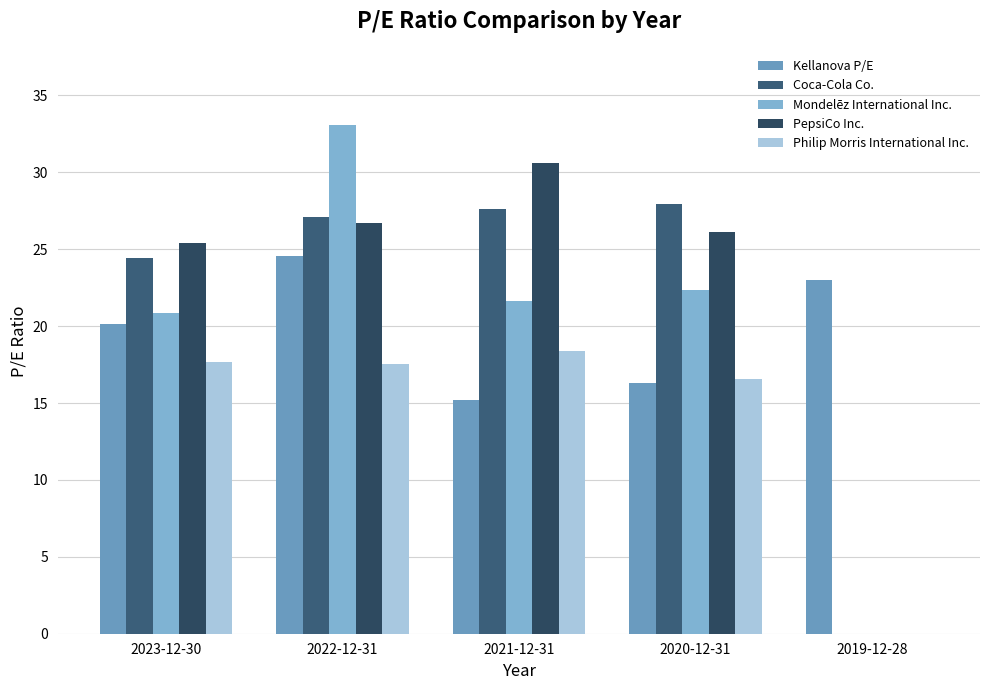

At which label does Mondelēz International Inc. first exceed 21?

2022-12-31